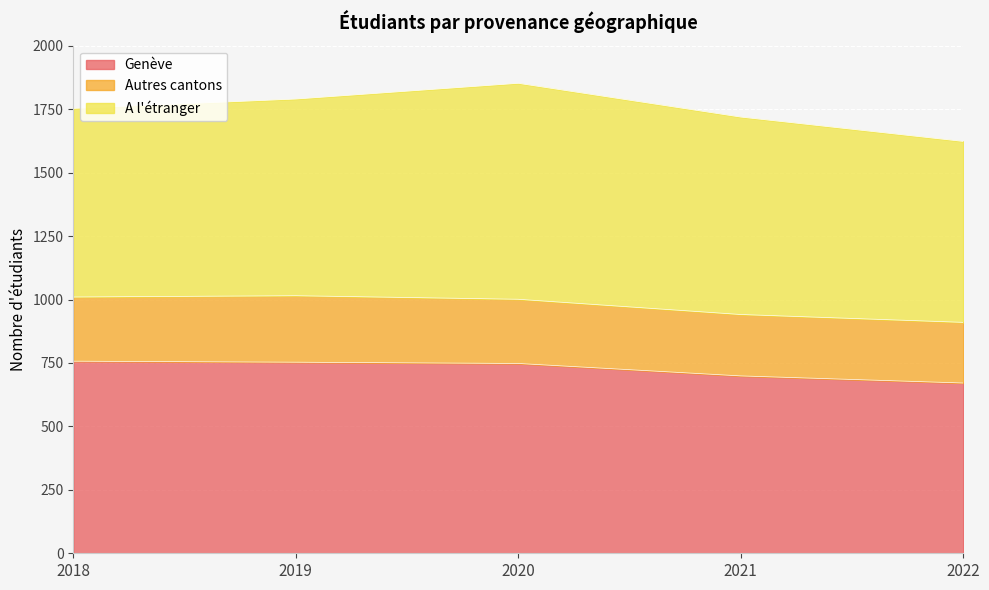

Is it true that Genève equals 376 at 2022?

False